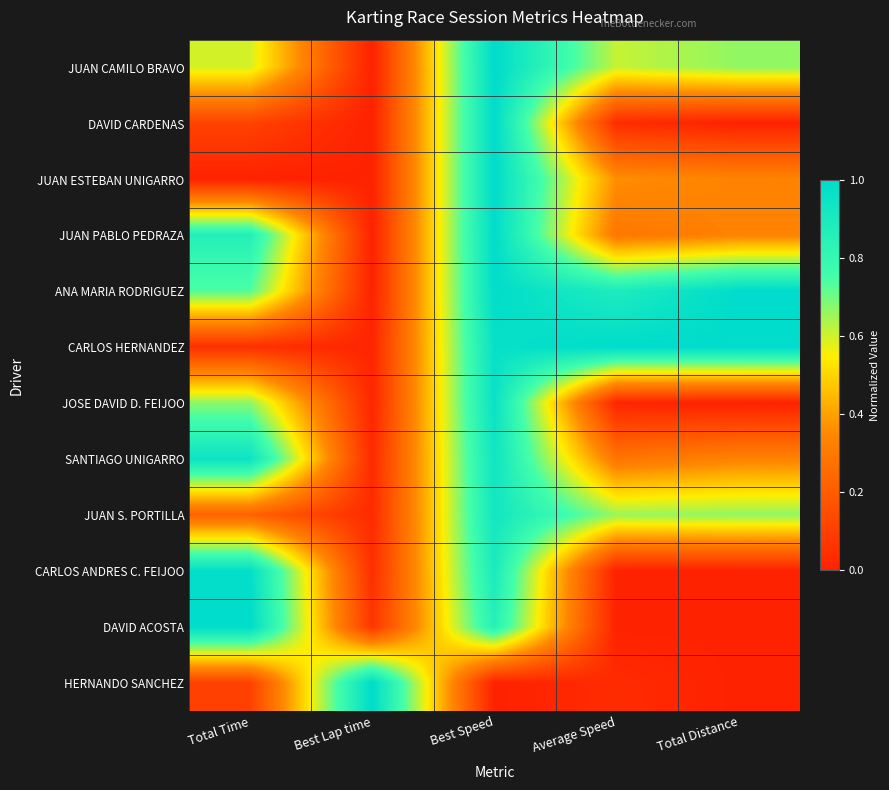

Reading left to right, transcribe all the data shown in this chart.

JUAN CAMILO BRAVO: Total Time=0.6	Best Lap time=0.0	Best Speed=1.0	Average Speed=0.6	Total Distance=0.7
DAVID CARDENAS: Total Time=0.1	Best Lap time=0.0	Best Speed=1.0	Average Speed=0.0	Total Distance=0.0
JUAN ESTEBAN UNIGARRO: Total Time=0.0	Best Lap time=0.0	Best Speed=1.0	Average Speed=0.4	Total Distance=0.3
JUAN PABLO PEDRAZA: Total Time=0.9	Best Lap time=0.0	Best Speed=1.0	Average Speed=0.3	Total Distance=0.3
ANA MARIA RODRIGUEZ: Total Time=0.7	Best Lap time=0.0	Best Speed=1.0	Average Speed=0.9	Total Distance=1.0
CARLOS HERNANDEZ: Total Time=0.0	Best Lap time=0.0	Best Speed=1.0	Average Speed=1.0	Total Distance=1.0
JOSE DAVID D. FEIJOO: Total Time=0.7	Best Lap time=0.0	Best Speed=1.0	Average Speed=0.0	Total Distance=0.0
SANTIAGO UNIGARRO: Total Time=1.0	Best Lap time=0.0	Best Speed=0.9	Average Speed=0.3	Total Distance=0.3
JUAN S. PORTILLA: Total Time=0.2	Best Lap time=0.0	Best Speed=0.9	Average Speed=0.7	Total Distance=0.7
CARLOS ANDRES C. FEIJOO: Total Time=1.0	Best Lap time=0.0	Best Speed=0.9	Average Speed=0.0	Total Distance=0.0
DAVID ACOSTA: Total Time=1.0	Best Lap time=0.1	Best Speed=0.9	Average Speed=0.0	Total Distance=0.0
HERNANDO SANCHEZ: Total Time=0.1	Best Lap time=1.0	Best Speed=0.0	Average Speed=0.0	Total Distance=0.0